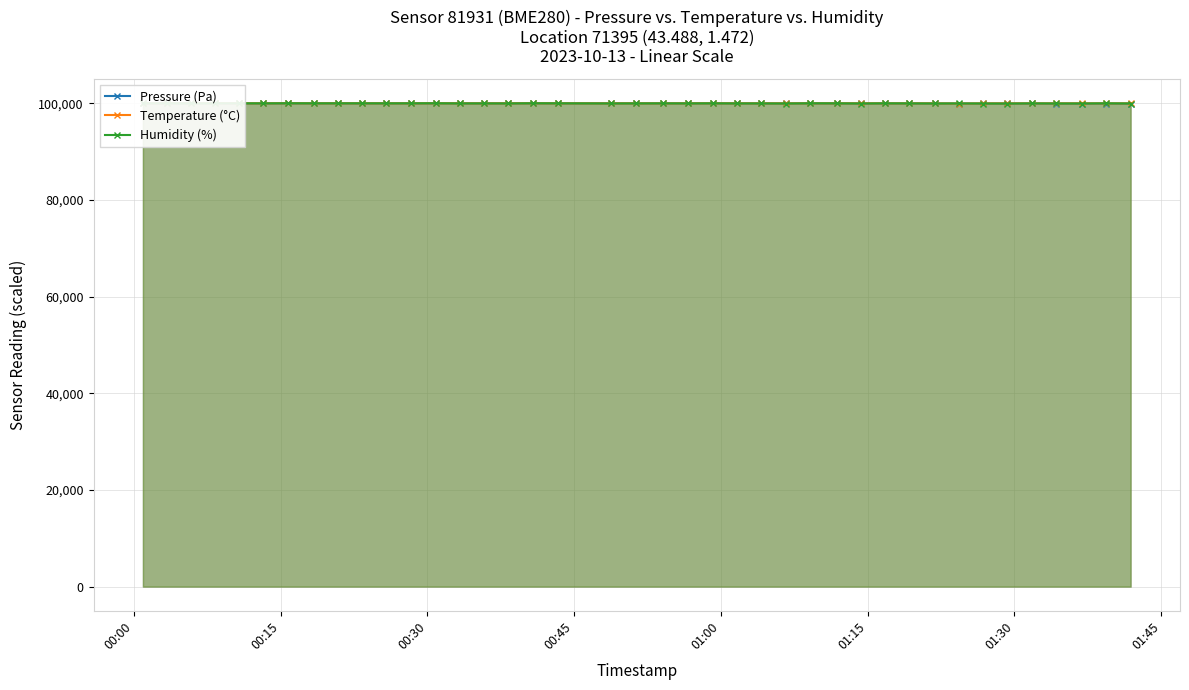

Reading left to right, transcribe all the data shown in this chart.

Pressure (Pa): 99954.0	99966.7	99966.3	99969.1	99952.0	99959.8	99970.2	99966.1	99974.1	99962.2	99970.1	99968.1	99977.2	99970.1	99968.4	99970.9	99980.3	99966.6	99975.5	99972.4	99959.8	99970.9	99968.2	99969.3	99959.0	99962.6	99963.8	99956.7	99955.1	99950.8	99947.6	99945.7	99915.9	99936.2	99942.9	99930.7	99924.0	99924.1	99915.4	99924.5
Temperature (°C): 99967.8	99976.1	99972.0	99980.3	99961.5	99957.3	99978.2	99957.3	99967.8	99959.4	99963.6	99957.3	99972.0	99963.6	99953.1	99963.6	99969.9	99961.5	99955.2	99959.4	99948.9	99963.6	99963.6	99961.5	99955.2	99957.3	99961.5	99959.4	99957.3	99955.2	99951.0	99953.1	99915.4	99946.8	99953.1	99946.8	99948.9	99957.3	99944.7	99953.1
Humidity (%): 99962.5	99964.6	99954.4	99967.9	99967.3	99956.5	99980.3	99964.1	99966.3	99966.8	99961.4	99966.3	99980.3	99946.8	99949.5	99943.5	99978.2	99966.3	99938.7	99947.9	99958.7	99948.4	99965.7	99943.0	99944.1	99926.7	99972.2	99962.5	99925.7	99964.1	99949.5	99929.5	99944.1	99924.0	99915.4	99951.6	99932.7	99928.9	99966.3	99926.2